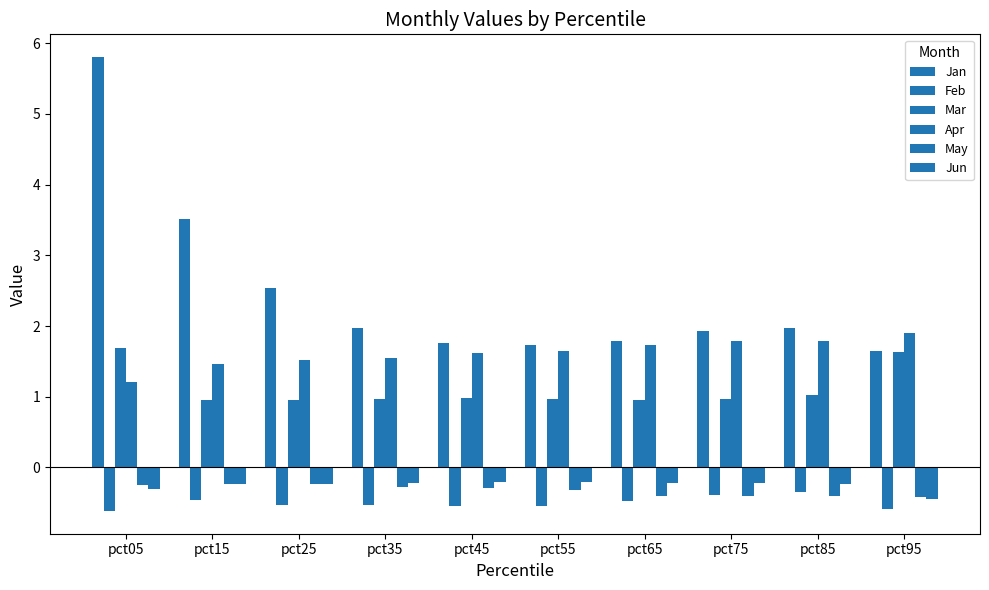

What is the highest value of the Jun series?

-0.2